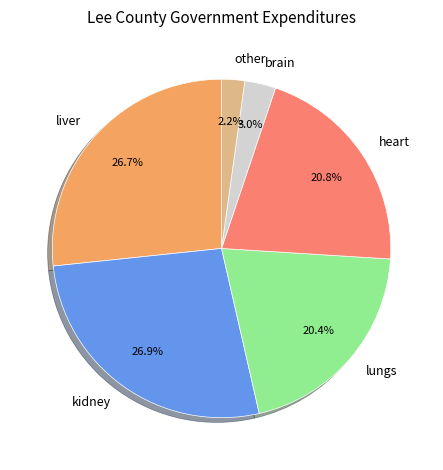

Does any single category account for the majority?

No